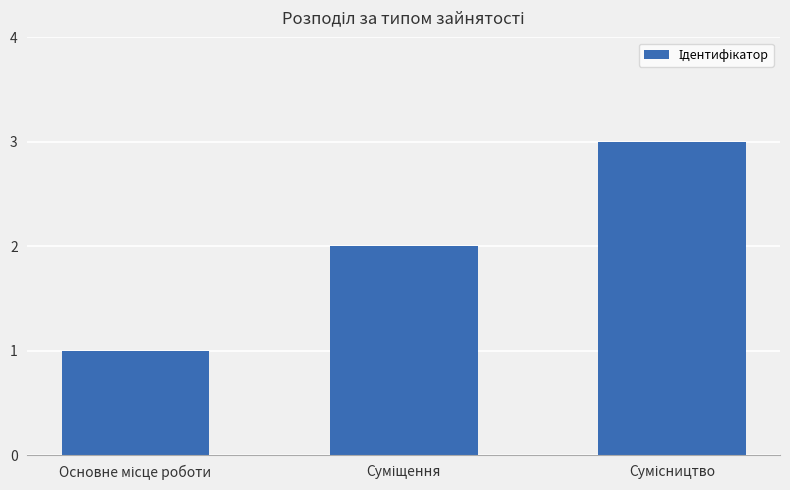

What is the sum of all values?

6